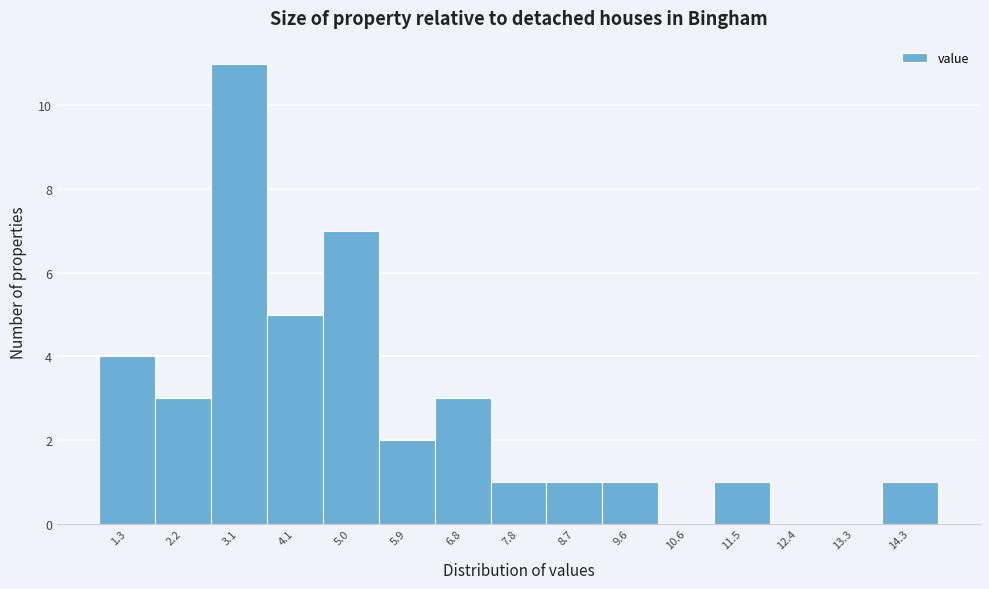

Reading left to right, list all the values displayed in this chart.

1.3=4	2.2=3	3.1=11	4.1=5	5.0=7	5.9=2	6.8=3	7.8=1	8.7=1	9.6=1	10.6=0	11.5=1	12.4=0	13.3=0	14.3=1